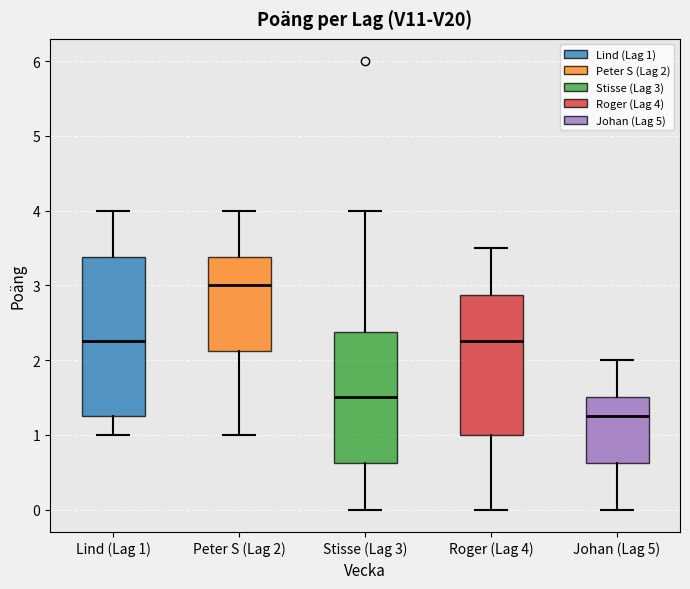

Reading left to right, read every box against the y-axis: the position of its median line, the range the box covers, and the ends of its whiskers. The values are not printed on the chart, so give them approximately, as read against the axis.

Lind (Lag 1): median 2.3, box 1.3 to 3.4, whiskers 1.0 to 4.0
Peter S (Lag 2): median 3.0, box 2.1 to 3.4, whiskers 1.0 to 4.0
Stisse (Lag 3): median 1.5, box 0.6 to 2.4, whiskers 0.0 to 4.0
Roger (Lag 4): median 2.3, box 1.0 to 2.9, whiskers 0.0 to 3.5
Johan (Lag 5): median 1.3, box 0.6 to 1.5, whiskers 0.0 to 2.0